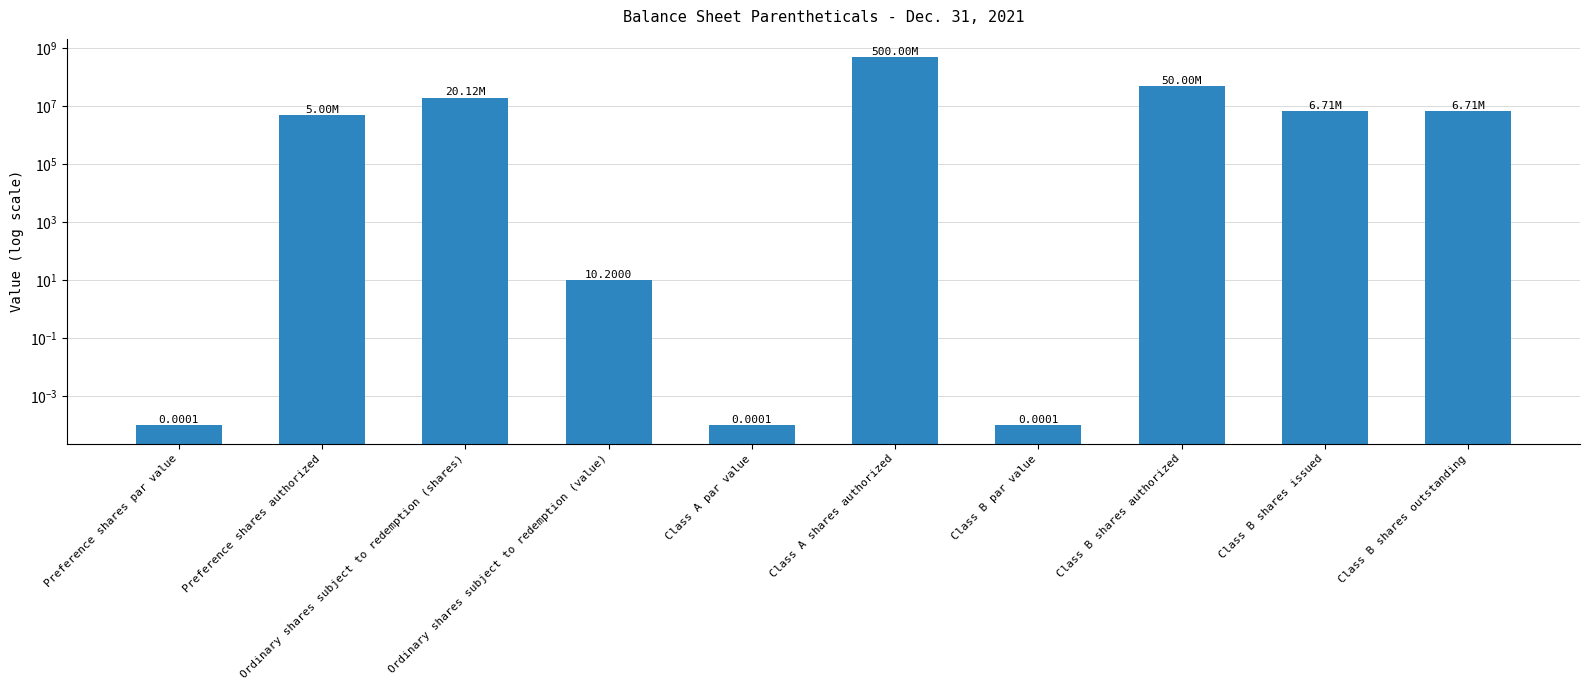

Reading left to right, what are all the values shown in this chart?

Preference shares par value=0.0	Preference shares authorized=5000000.0	Ordinary shares subject to redemption (shares)=20125000.0	Ordinary shares subject to redemption (value)=10.2	Class A par value=0.0	Class A shares authorized=500000000.0	Class B par value=0.0	Class B shares authorized=50000000.0	Class B shares issued=6708333.0	Class B shares outstanding=6708333.0